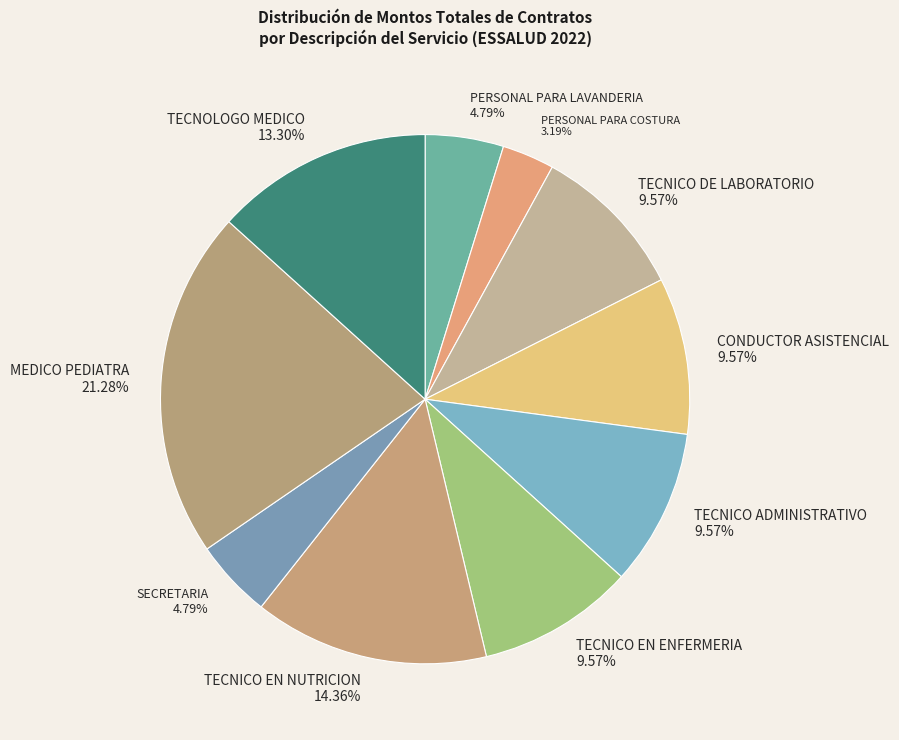

Does TECNICO EN NUTRICION account for over 50% of the chart?

No